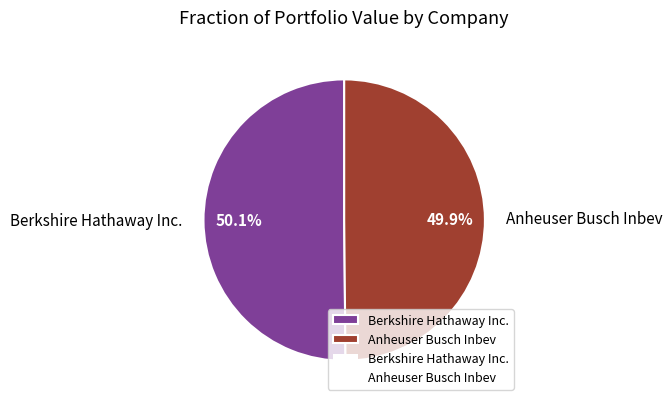

Is there any slice that represents more than half of the pie?

Yes